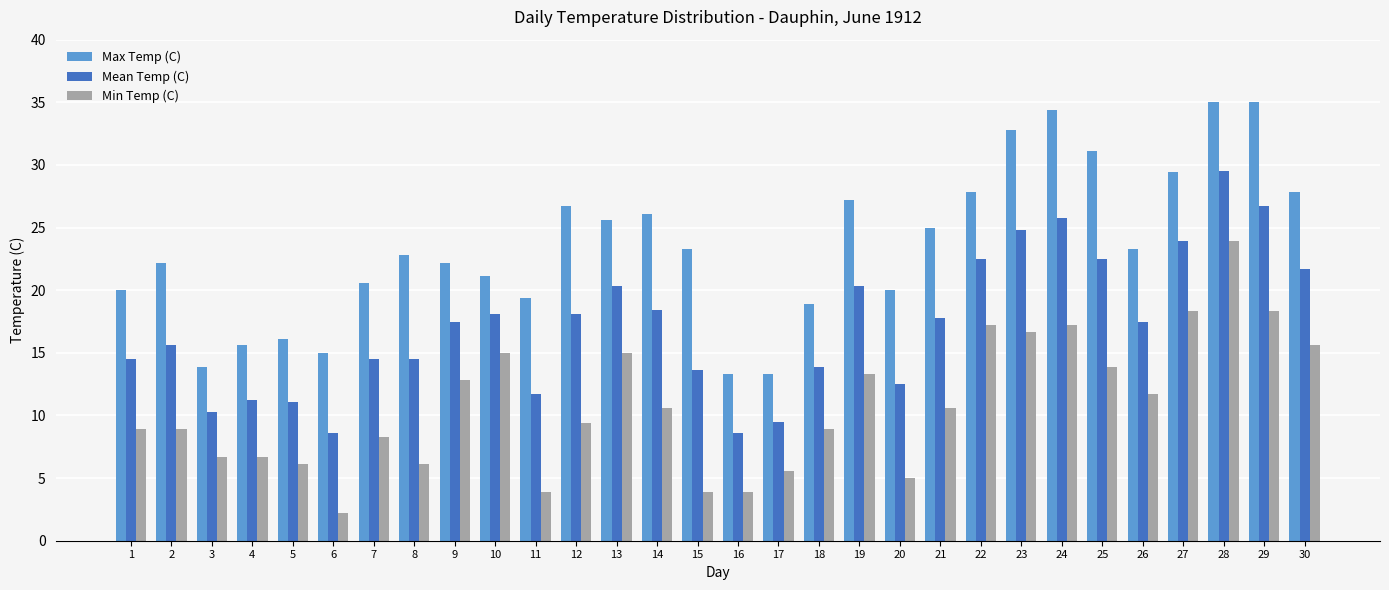

What is the spread (max minus min) of values at 21?

14.4